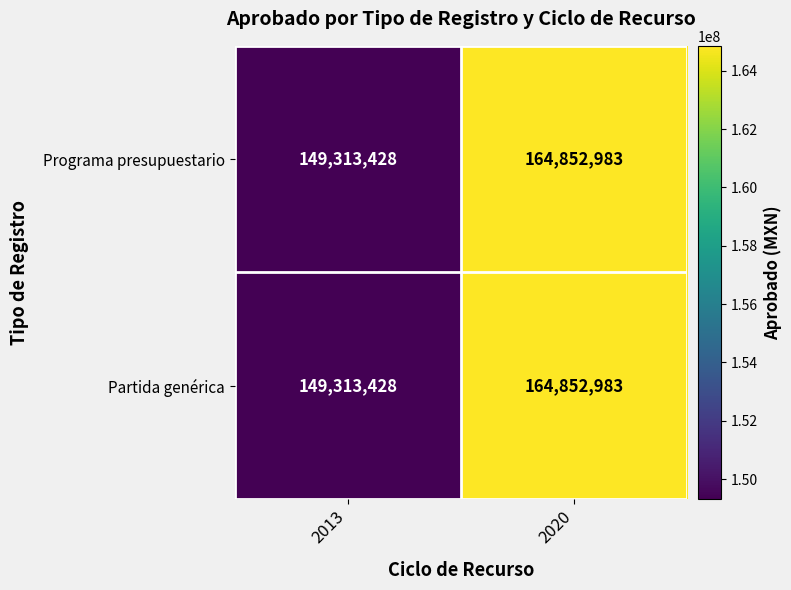

Where is Programa presupuestario nearest to the value 157083205?

2013